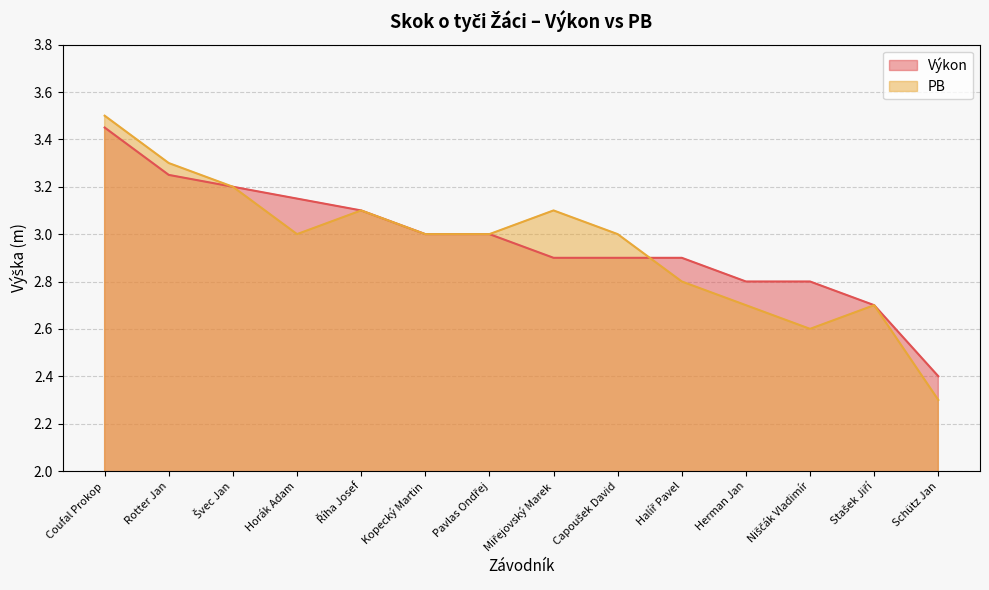

In PB, how many points are lower than both neighbors (excluding endpoints)?

2